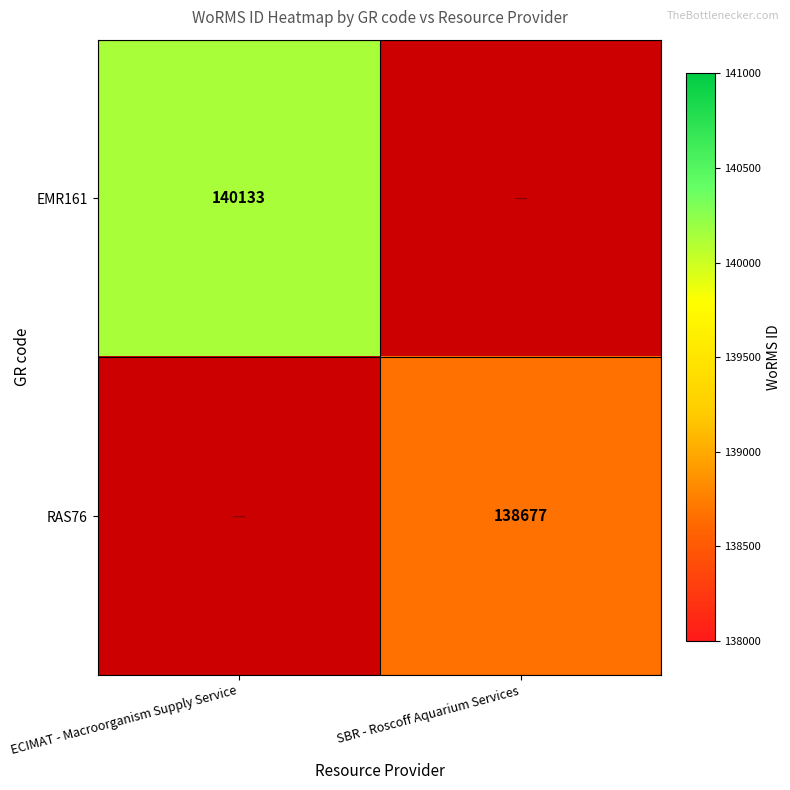

True or false: RAS76 has a value of 248000 at SBR - Roscoff Aquarium Services.

False